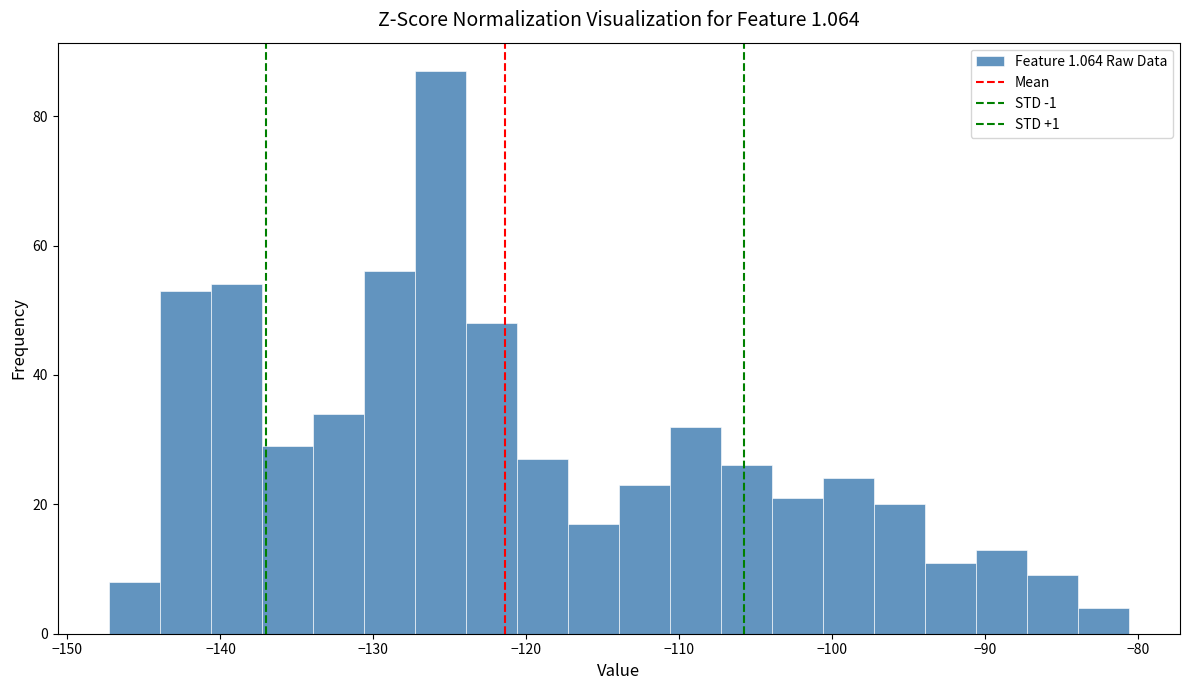

Around what value on the x-axis is the tallest bar? Give the approximate position of its centre, as read against the axis.

-126